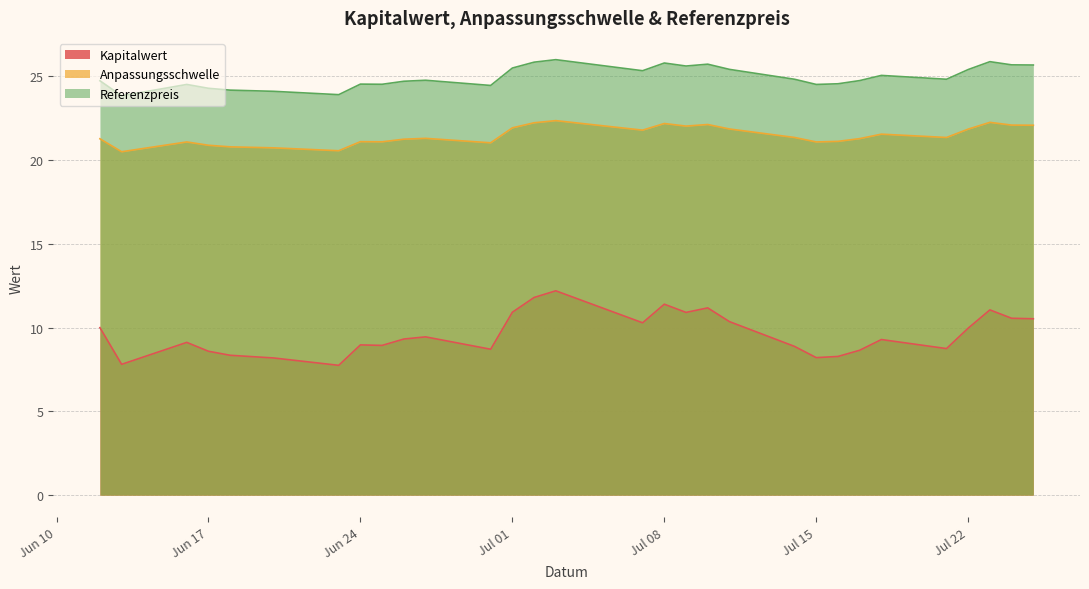

What is the difference between the Kapitalwert values at 2025-07-24 and 2025-06-23?

2.8